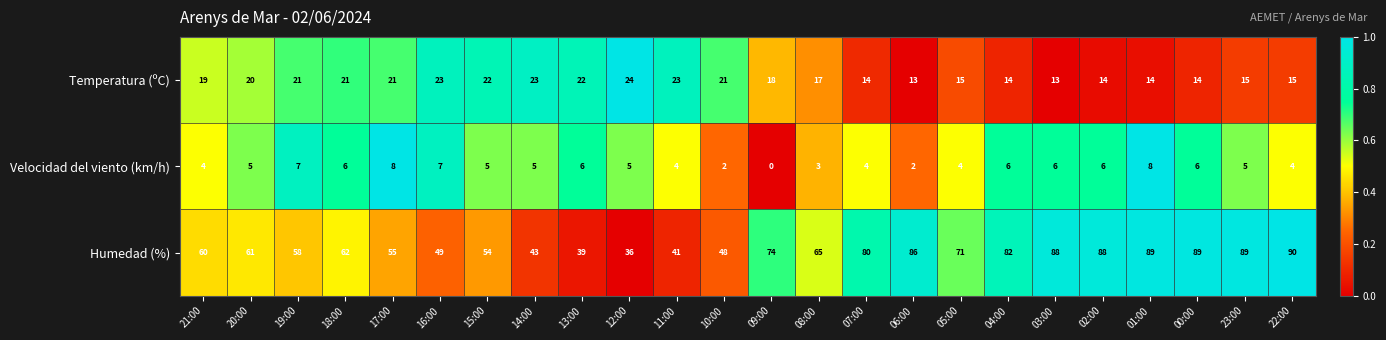

Is it true that Velocidad del viento (km/h) equals 4 at 07:00?

True